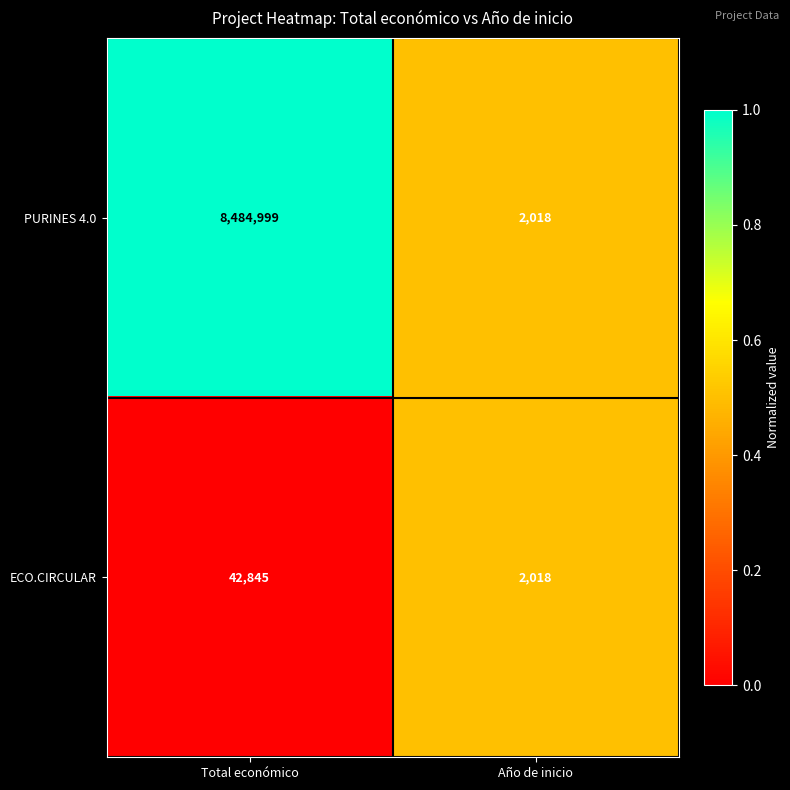

What is the total value across all series at Año de inicio?

4036